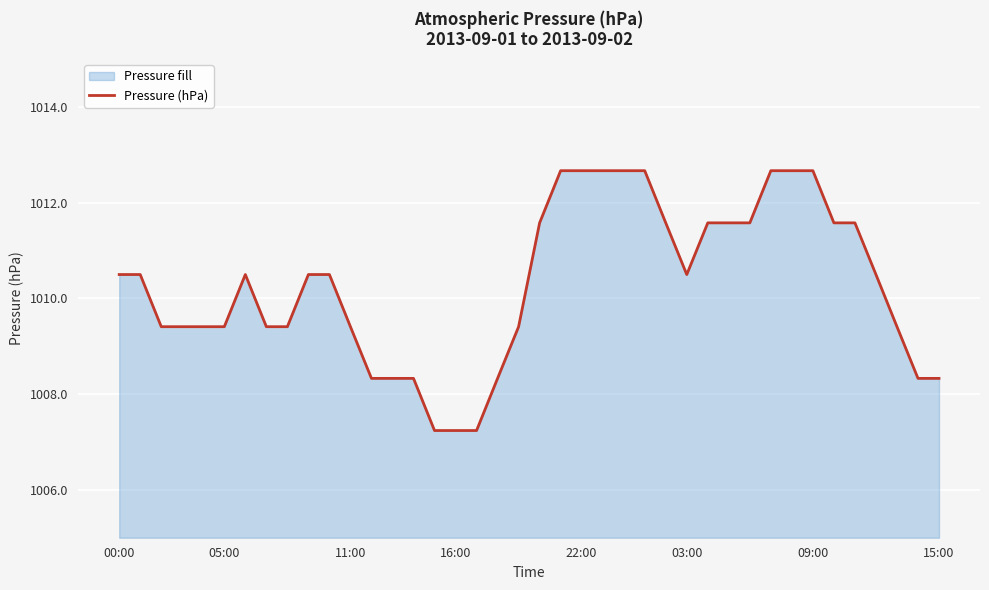

Where does the data first go above 1010?

00:00